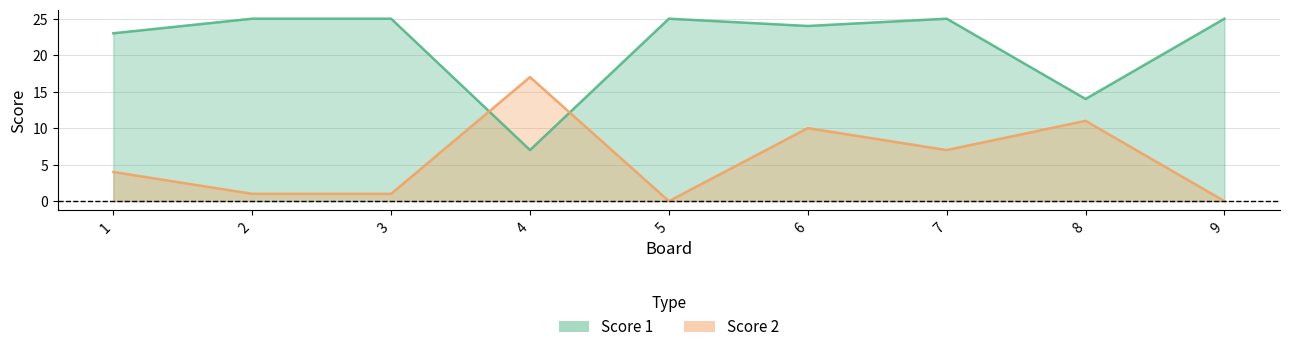

At which label is Score 1 closest to 16?

8